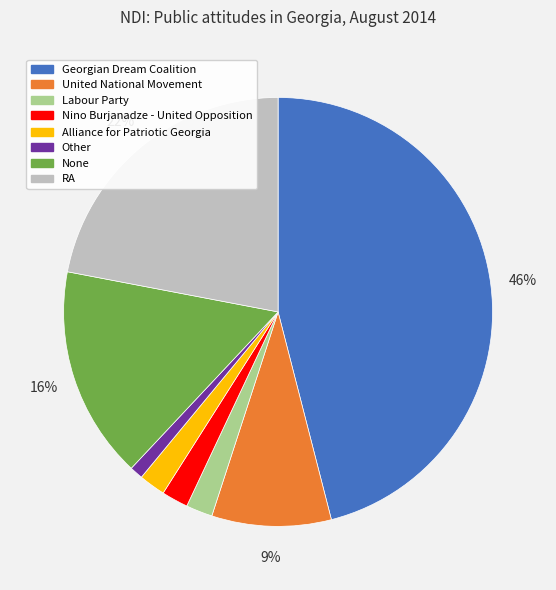

Is there any slice that represents more than half of the pie?

No